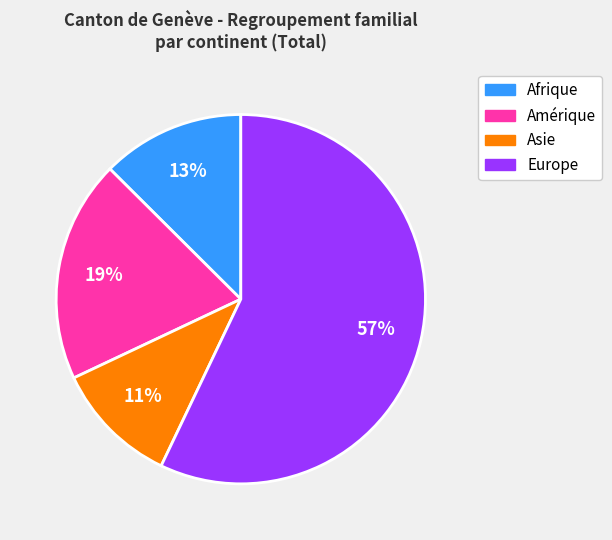

How many segments does this pie chart have?

4